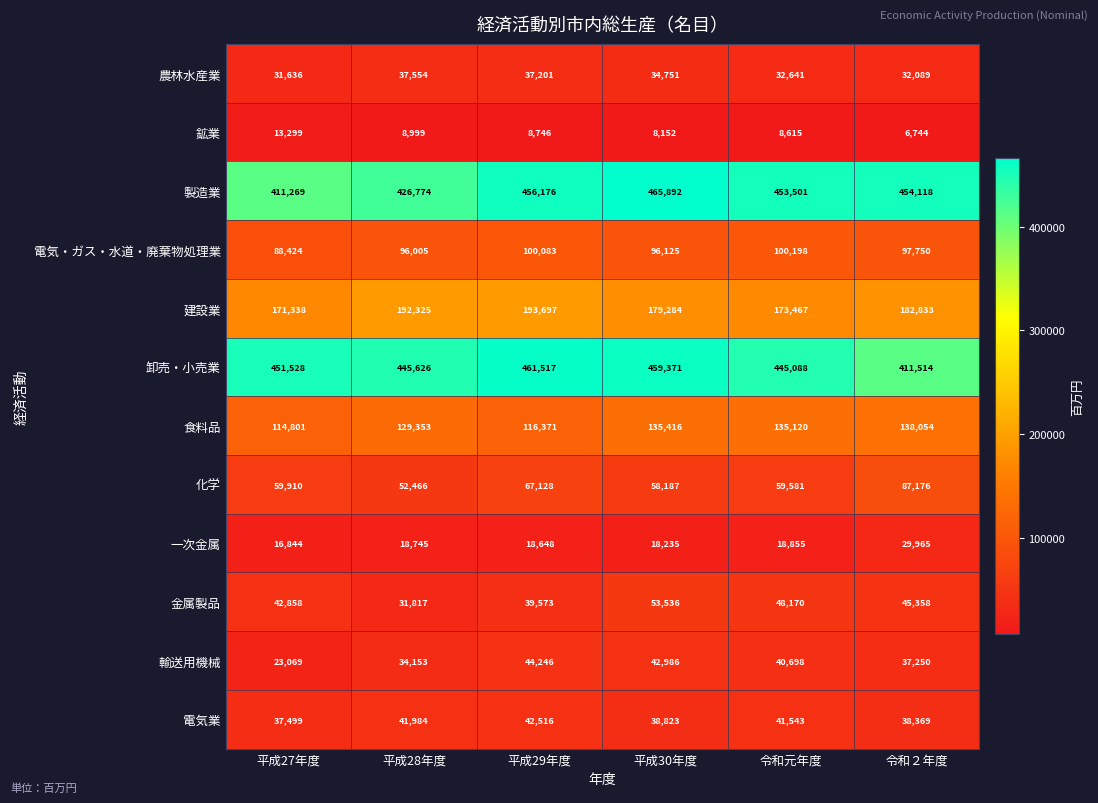

The 輸送用機械 series shows 74022 at 平成30年度. True or false?

False